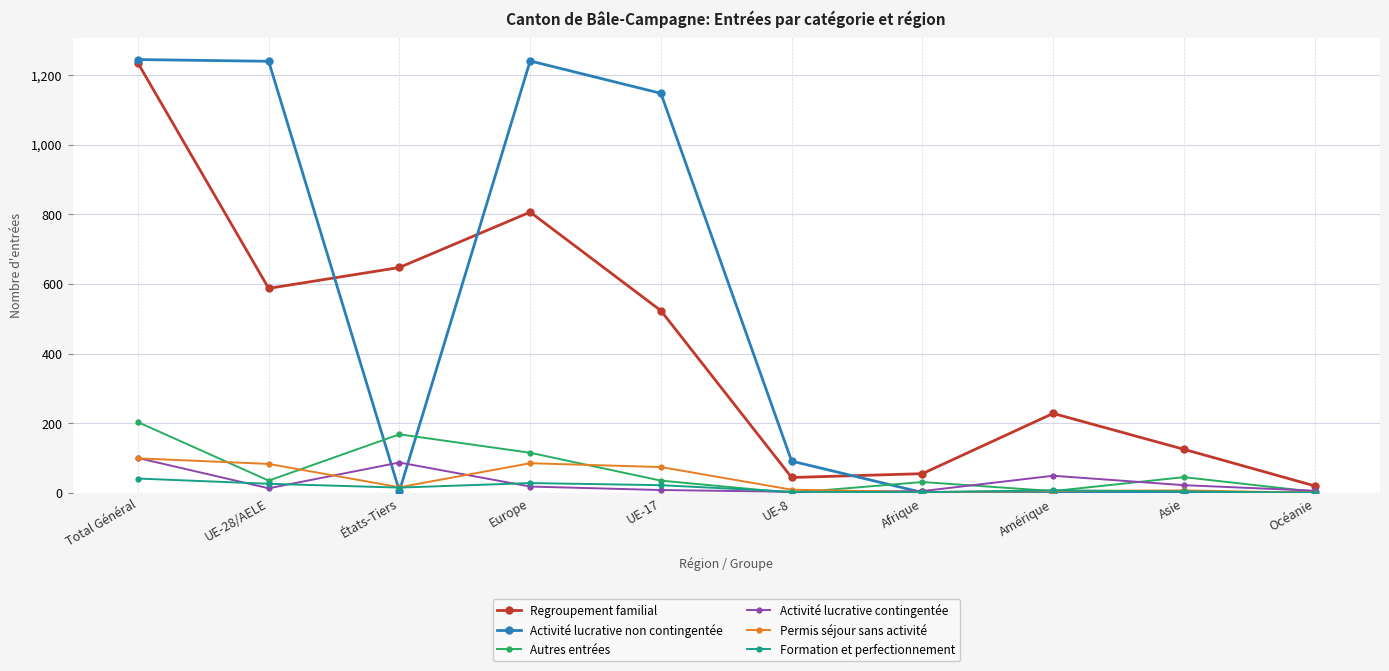

Between Europe and Océanie, which series saw the biggest shift?

Activité lucrative non contingentée